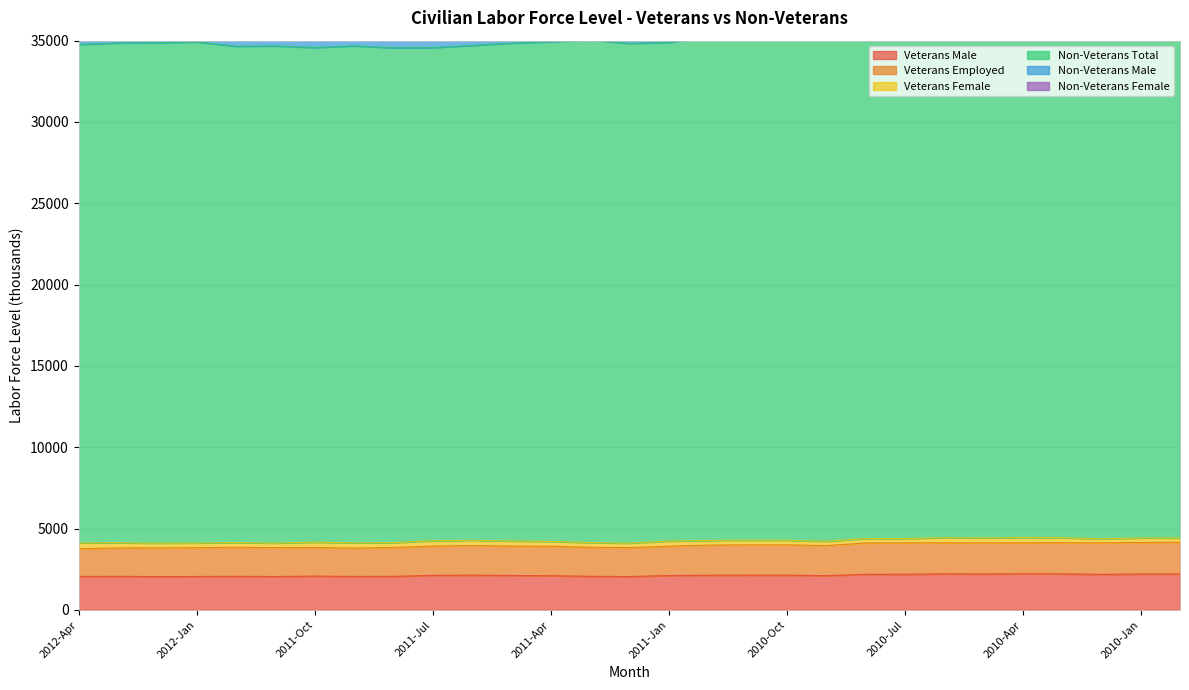

Where does the Non-Veterans Male series first go above 50820?

2011-Mar